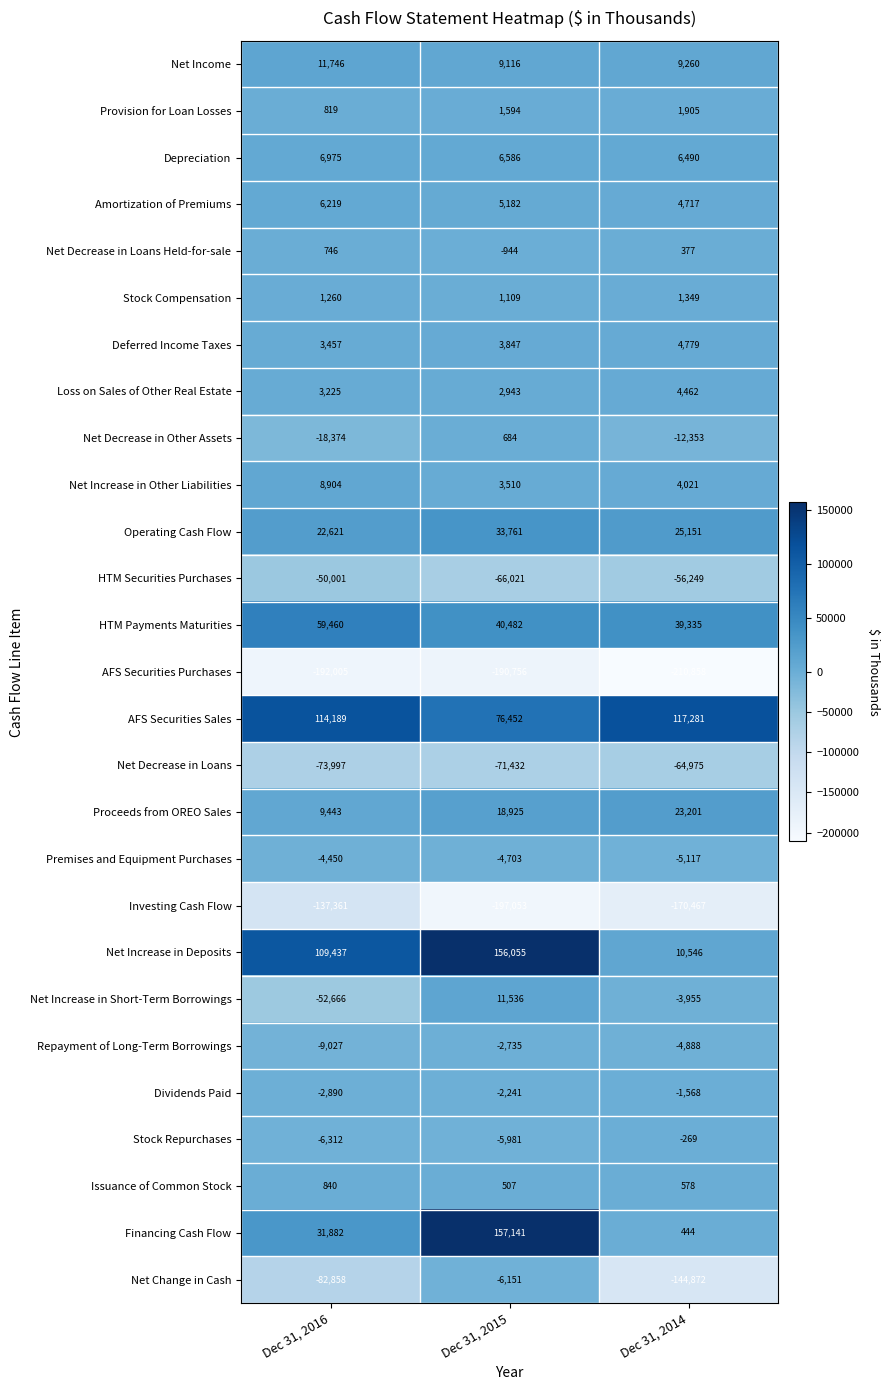

What value does the Proceeds from OREO Sales series have at Dec 31, 2014, to the nearest 10?

23200